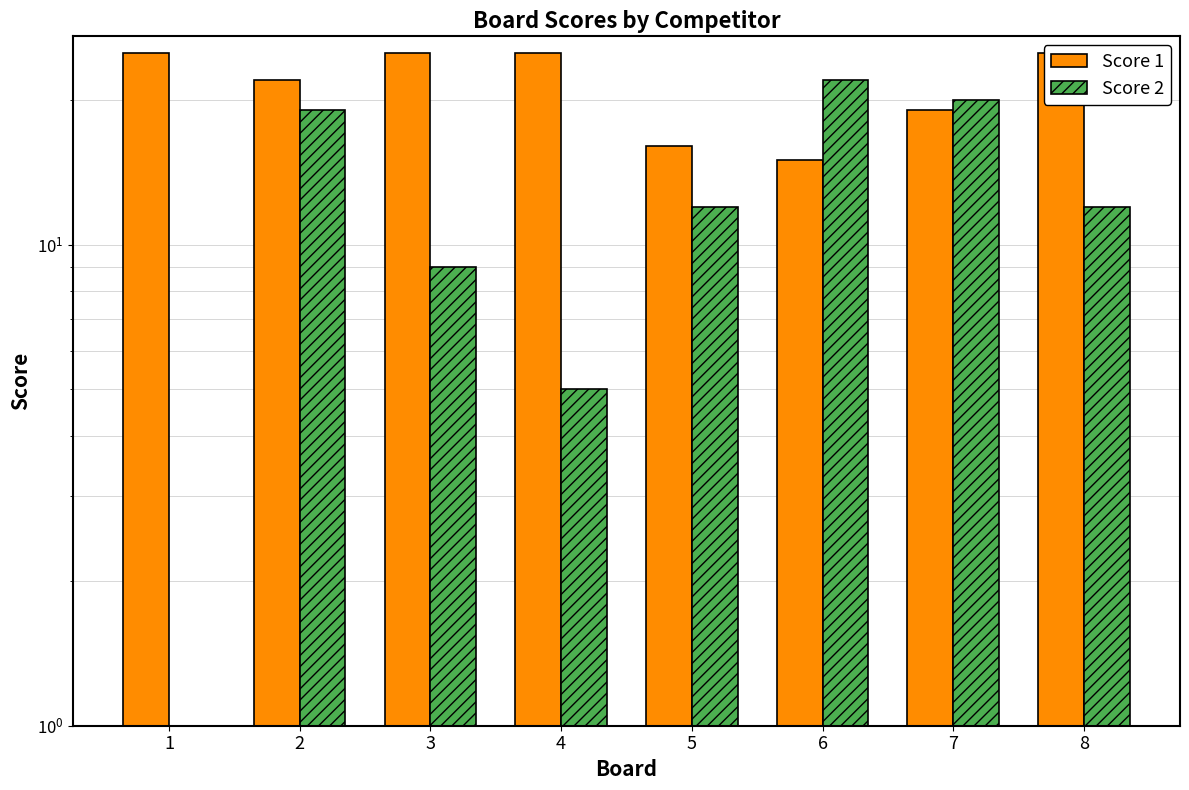

The Score 1 series shows 25 at 3. True or false?

True